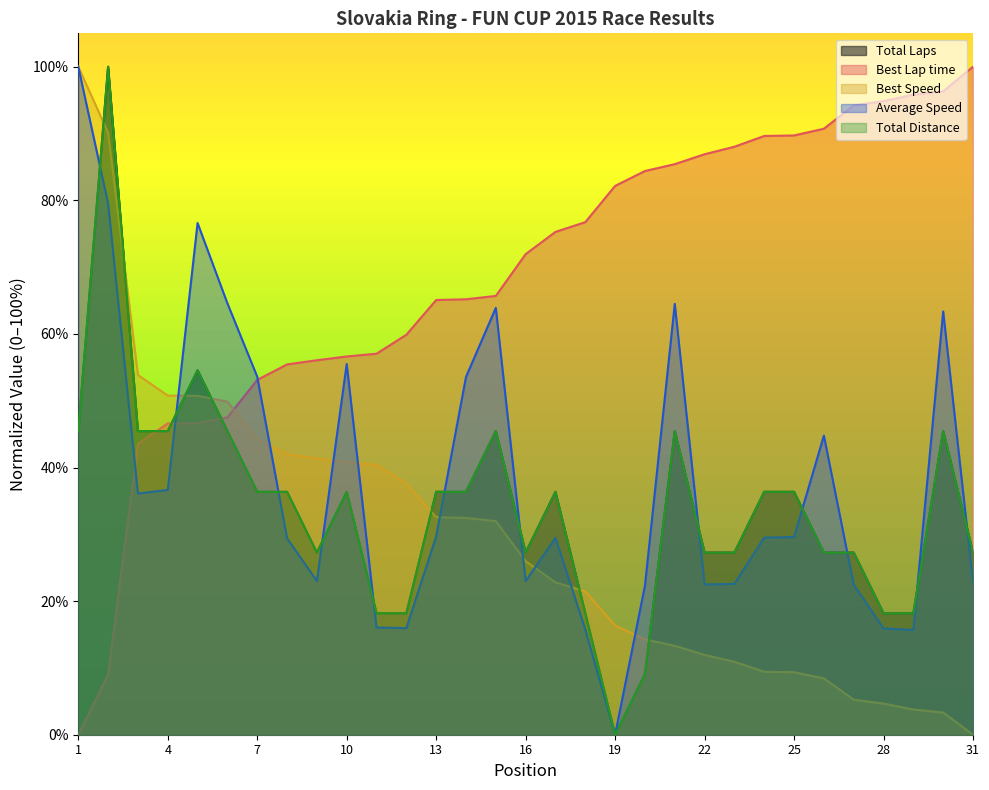

Is the value of Best Lap time at 16 greater than the value of Total Distance at 21?

Yes